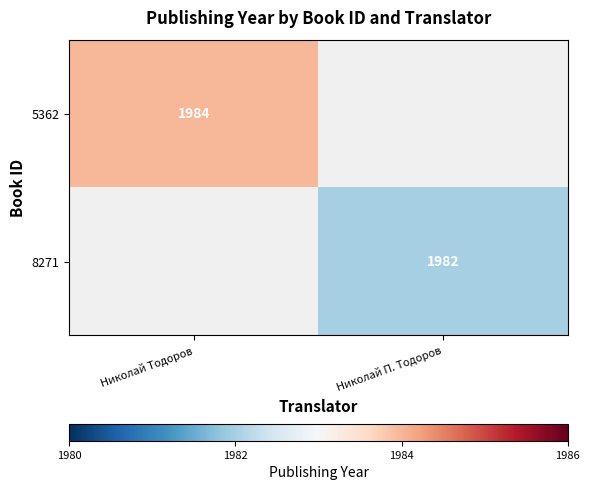

The 5362 series shows 1984 at Николай Тодоров. True or false?

True